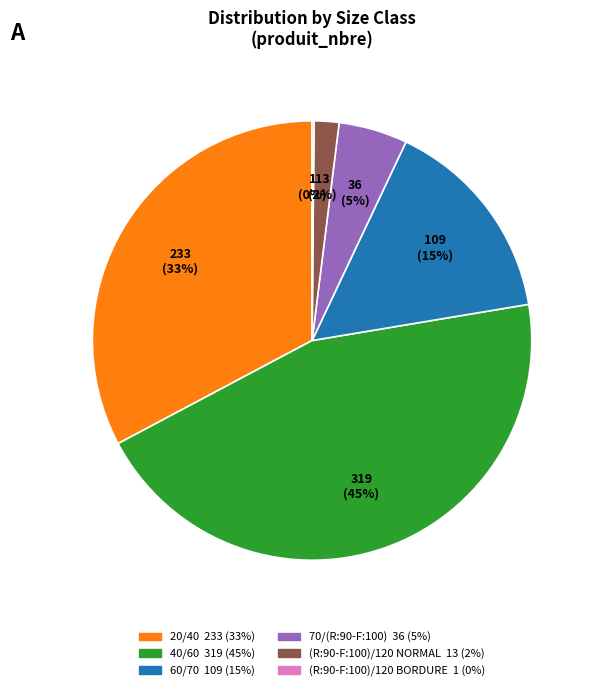

Is it true that 60/70 is 15% of the pie?

True